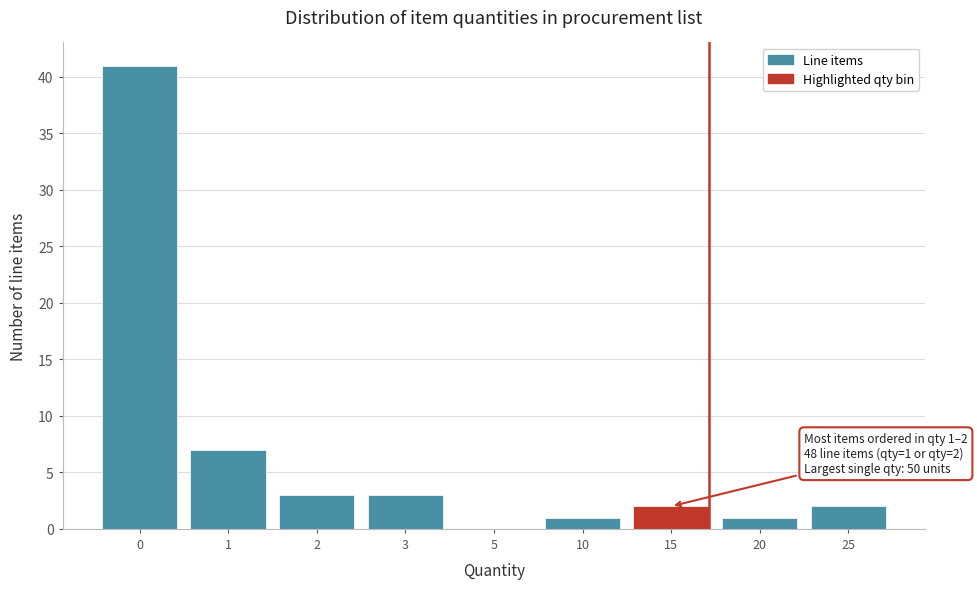

Reading left to right, transcribe all the data shown in this chart.

0=41	1=7	2=3	3=3	5=0	10=1	15=2	20=1	25=2